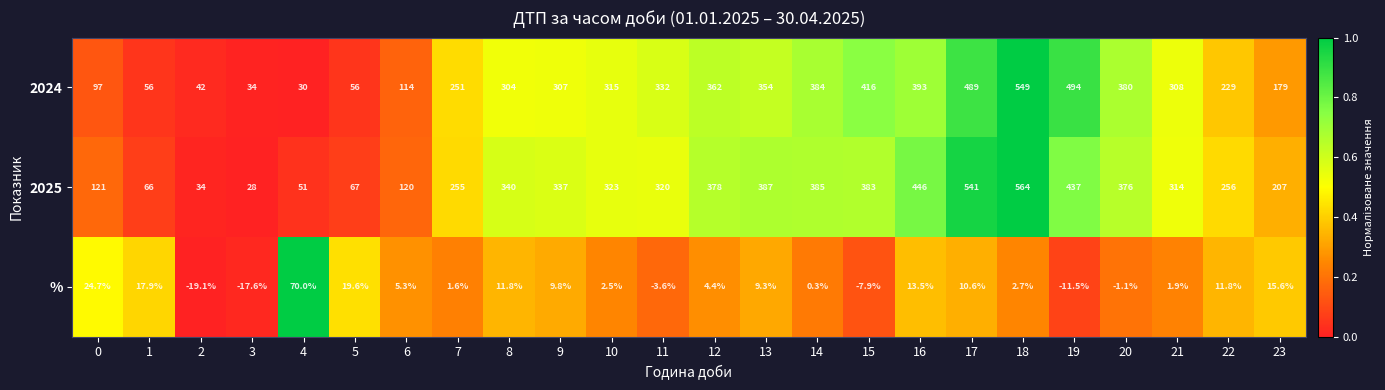

Which category has the highest value across all series?

18